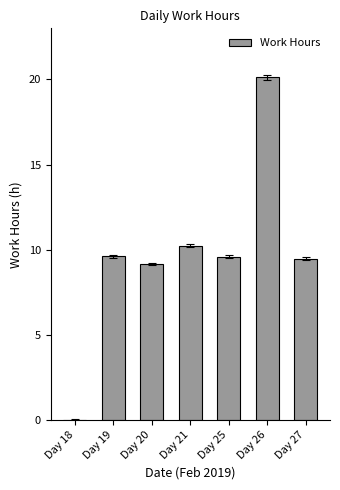

The chart shows a value of 9.6 at Day 25. True or false?

True